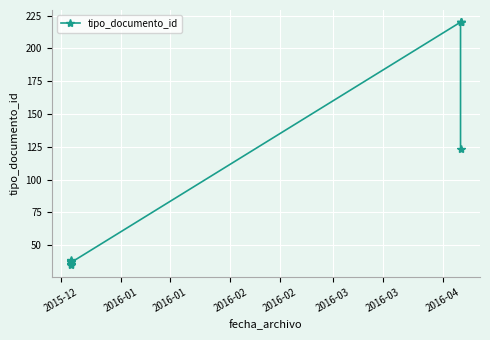

Which label corresponds to the smallest value in the chart?

2015-12